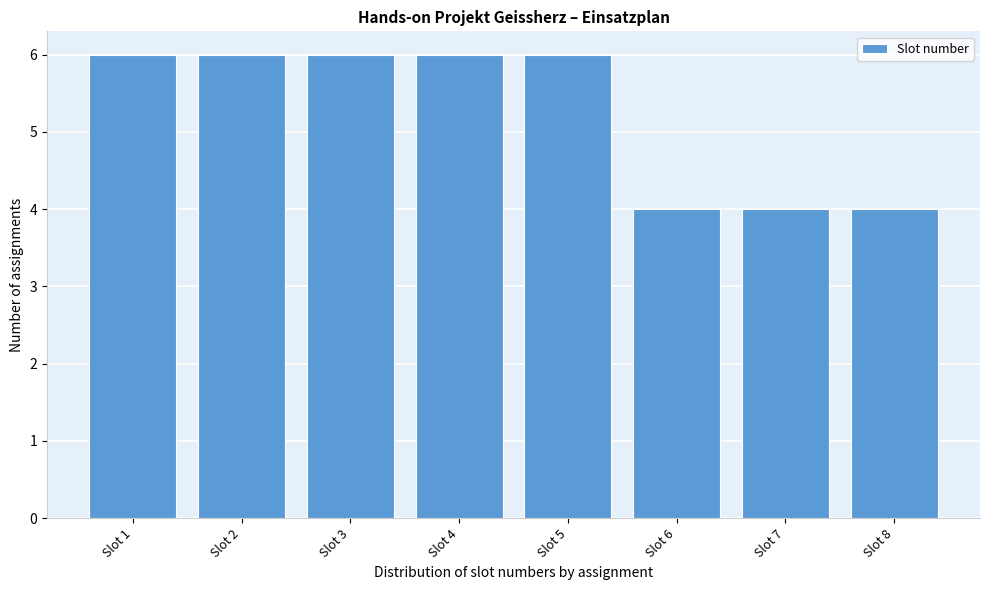

Reading left to right, what are all the values shown in this chart?

6	6	6	6	6	4	4	4